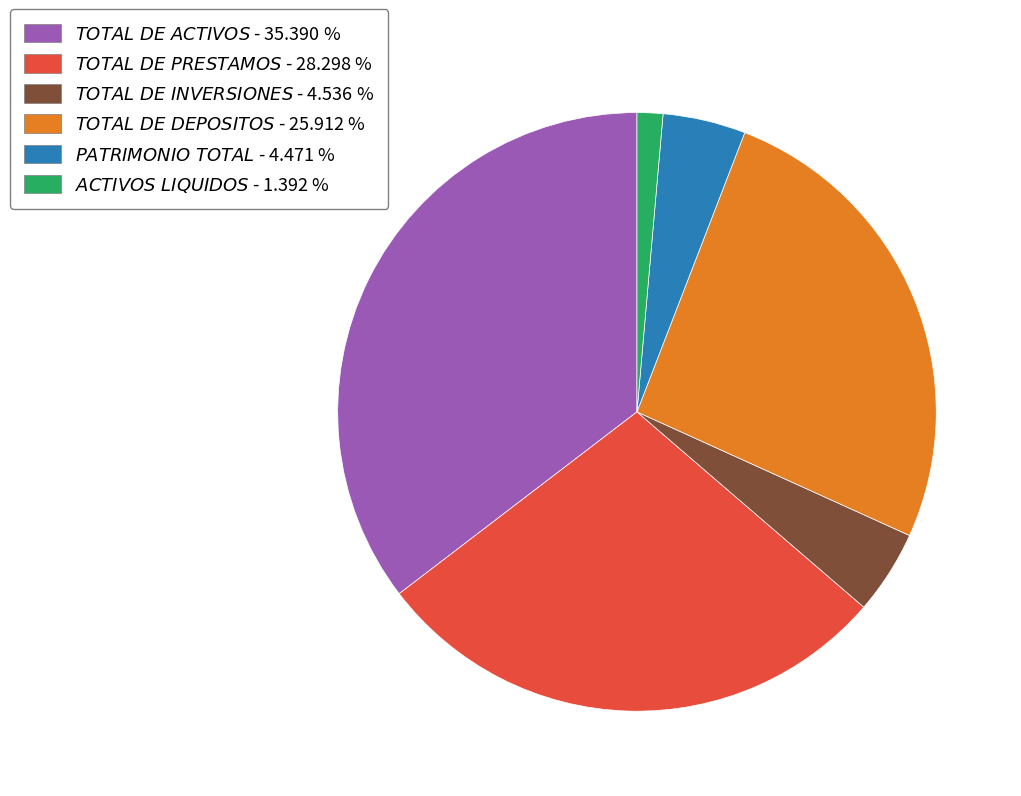

Is there a majority slice in this chart?

No